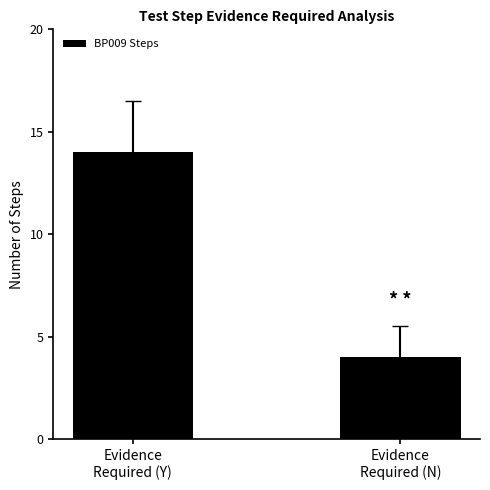

What is the minimum value shown in the chart?

4